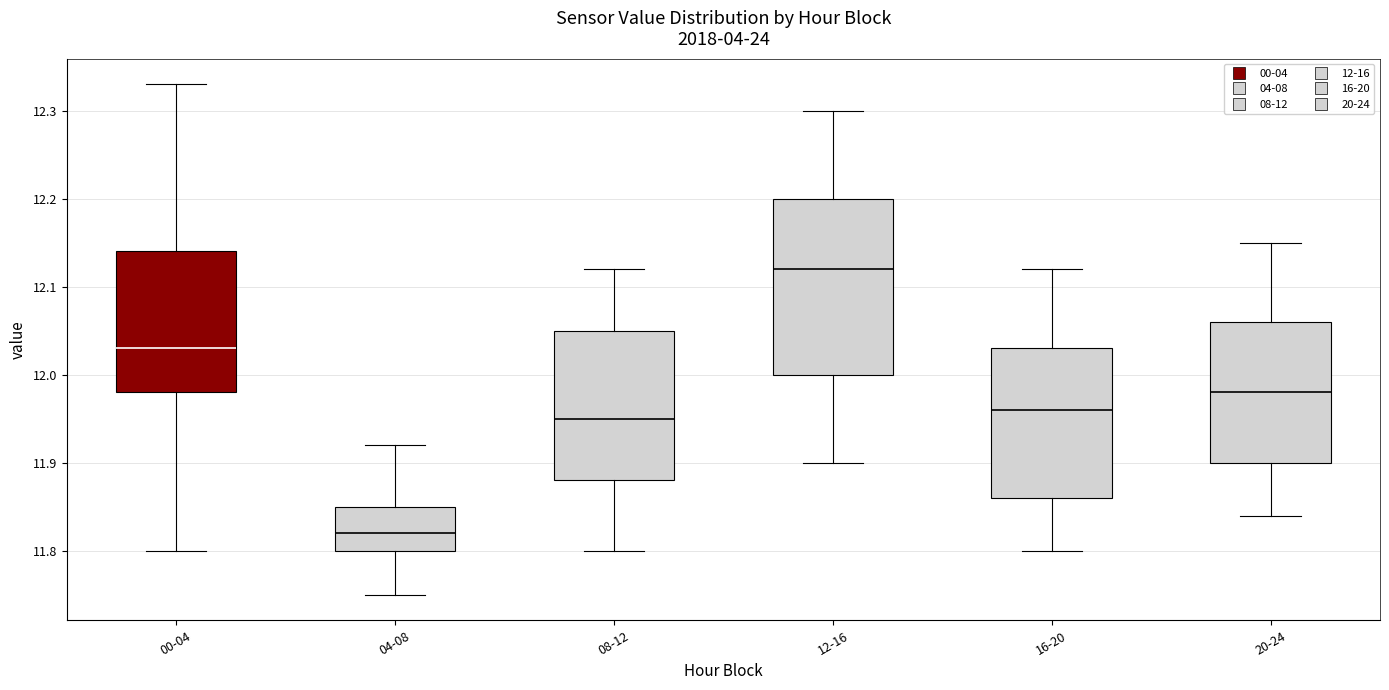

Which box's median line is the highest?

12-16